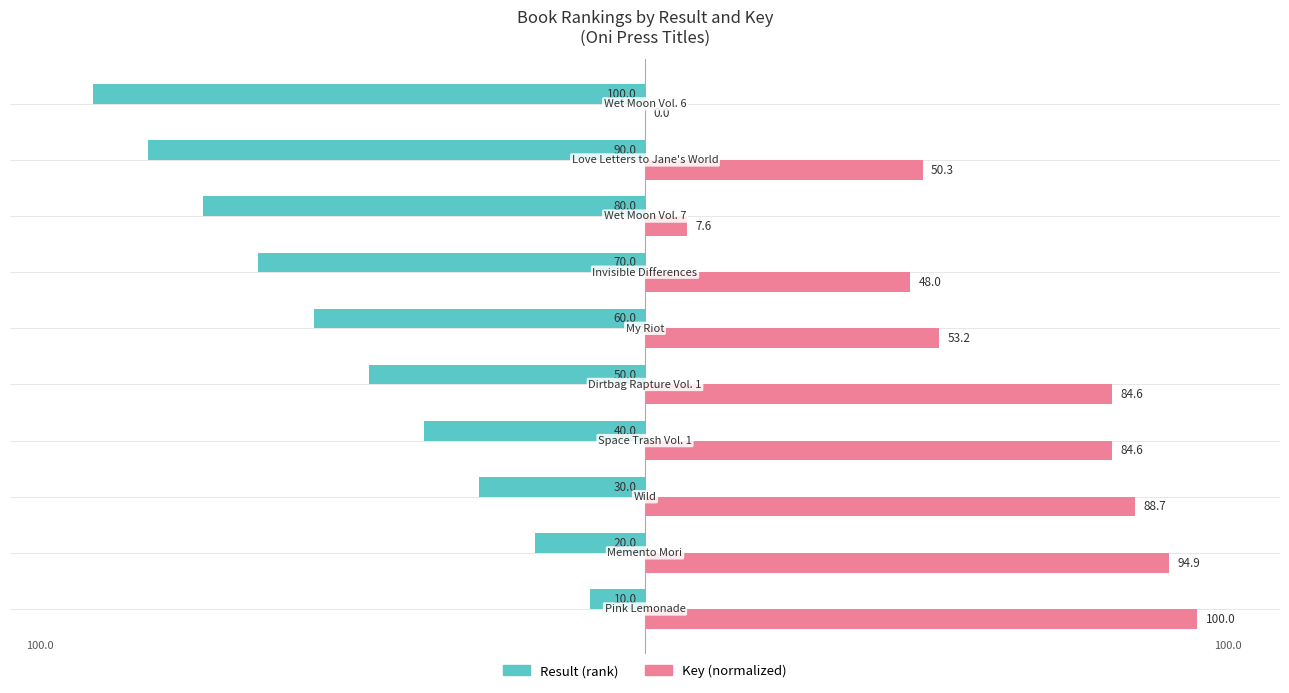

Which series has the largest total across all categories?

Key (normalized)